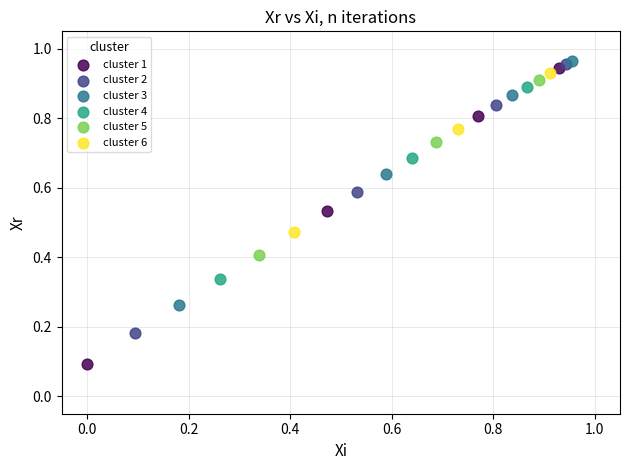

Which series has the widest spread of Y values?

cluster 1